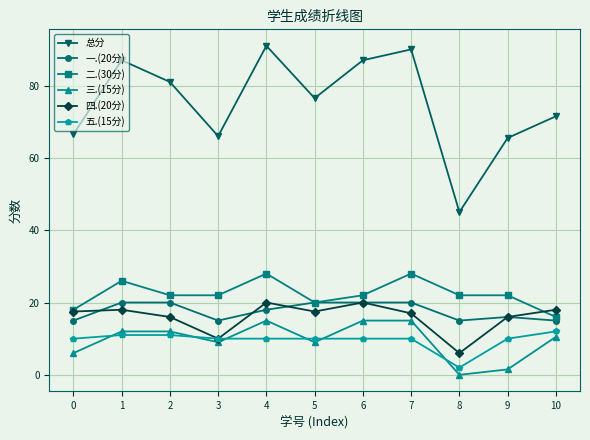

What is the sum of all 一.(20分) values?

194.0